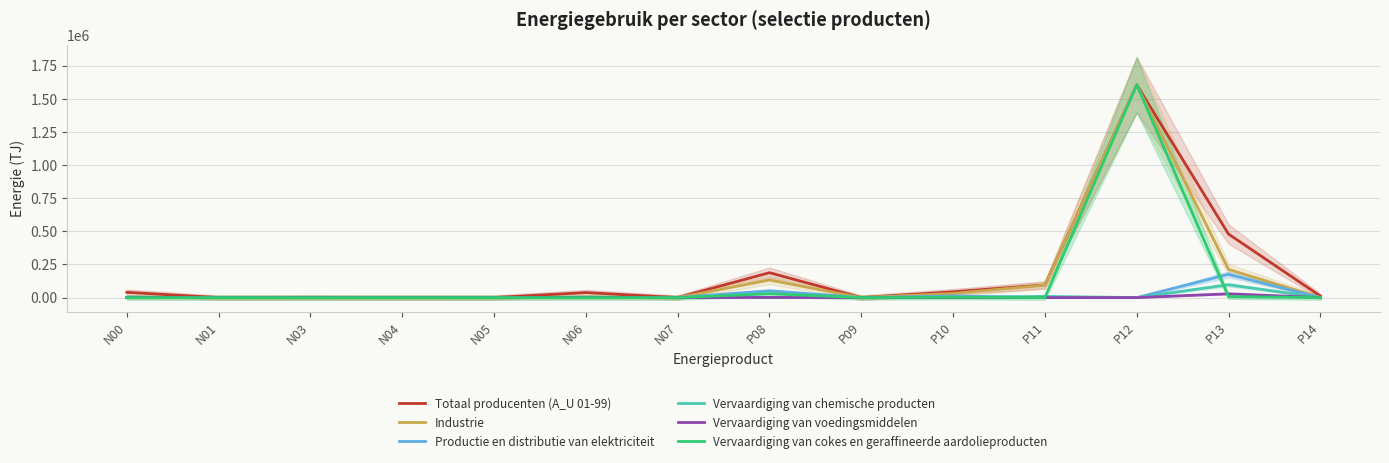

What is the sum of all Industrie values?

2081140.0